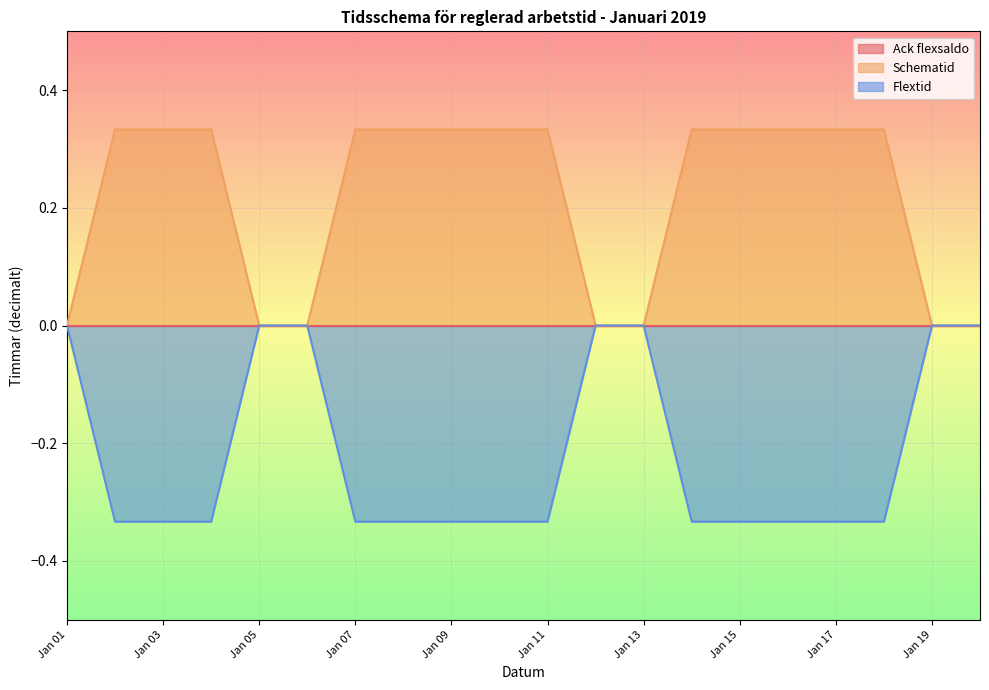

How many data points does each series have?

20